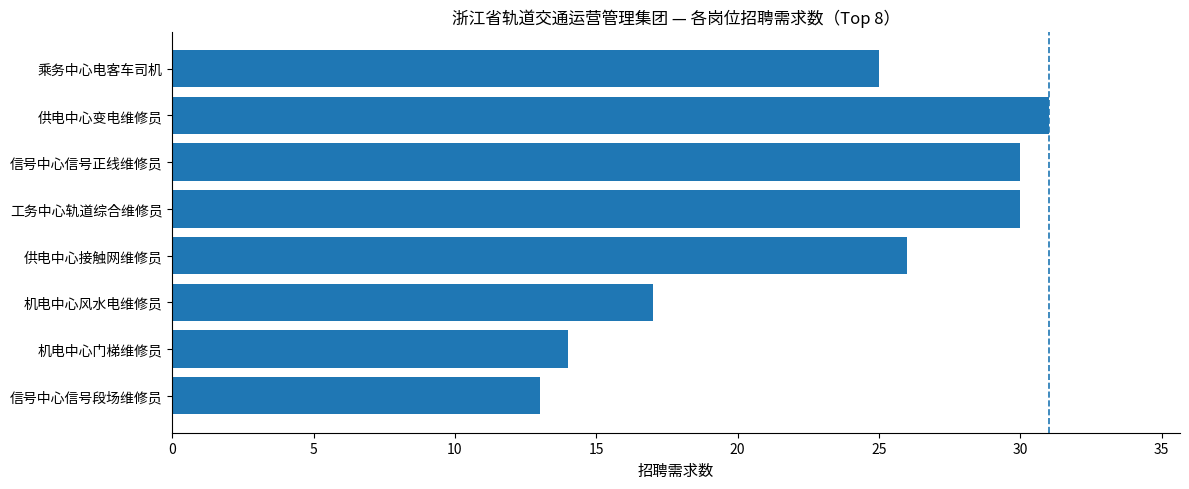

What is the difference between the maximum and minimum values?

18